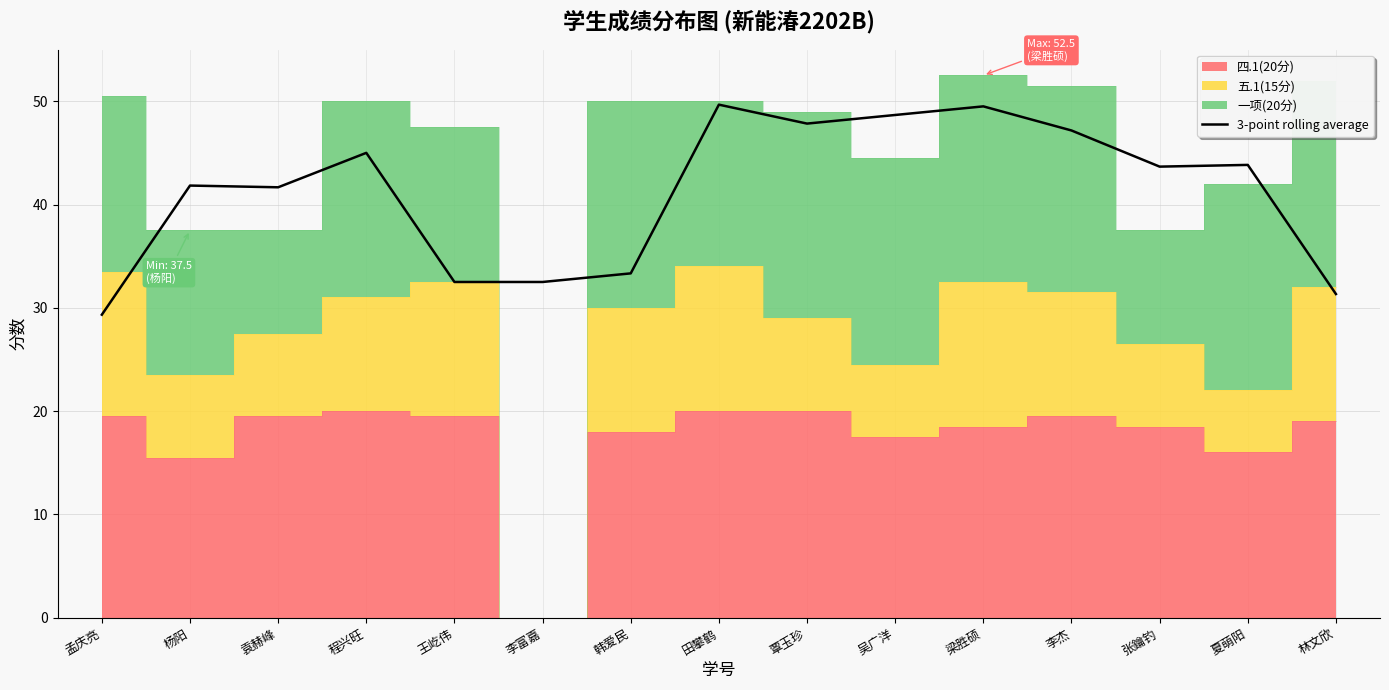

Is it true that the value at 韩爱民 is 12.1?

False